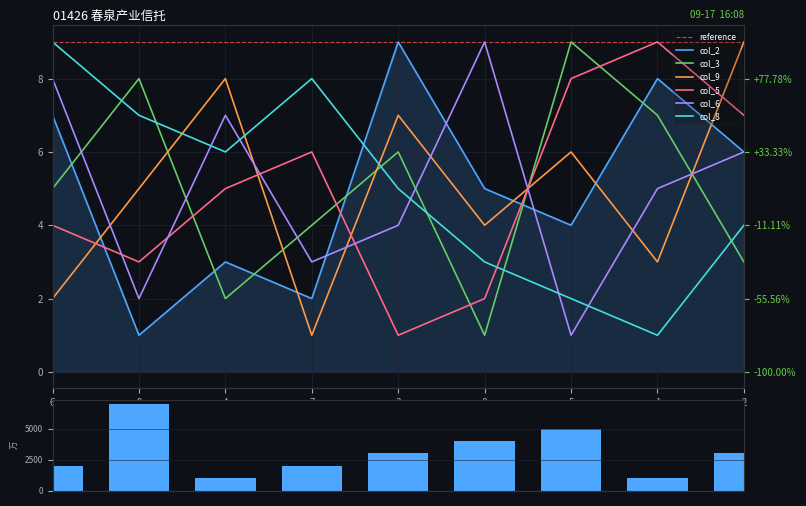

Which series has the largest range (max minus min)?

col_2